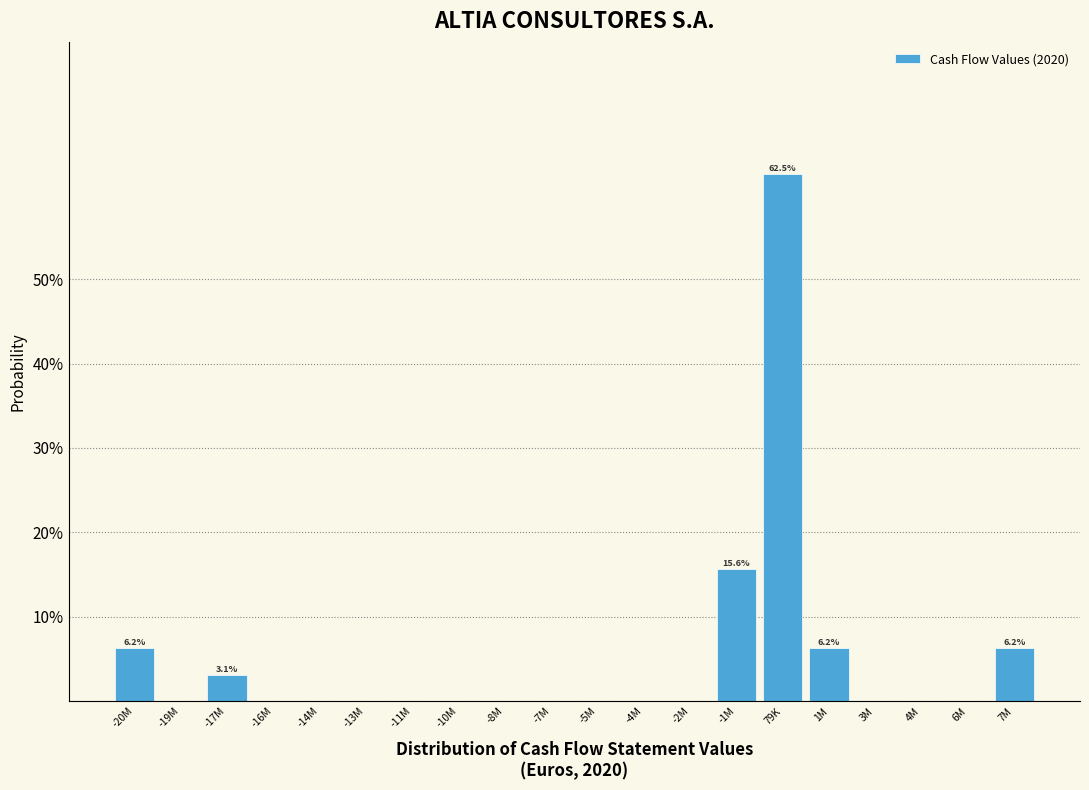

The value at -14M is -36.3. True or false?

False